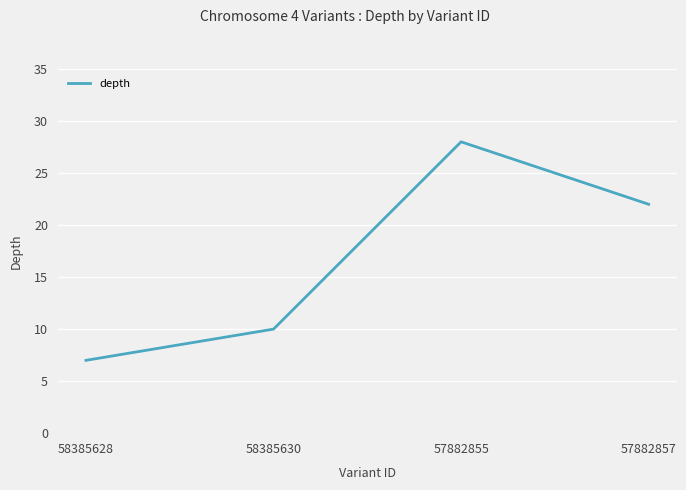

Does the chart display data point markers on the line(s)?

No